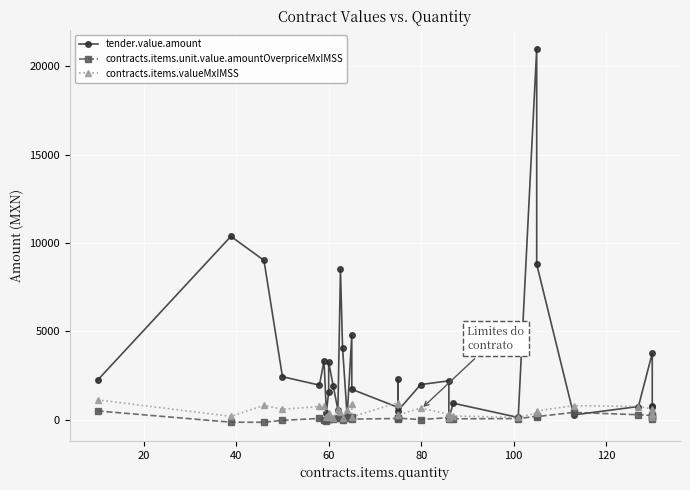

What are all the series names shown in the legend?

tender.value.amount, contracts.items.unit.value.amountOverpriceMxIMSS, contracts.items.valueMxIMSS